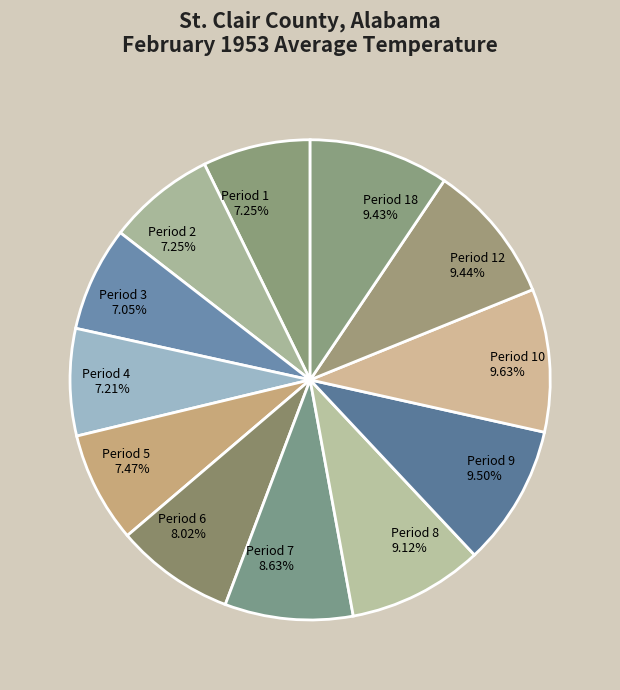

Do Period 2 and Period 9 together represent more than half of the pie?

No